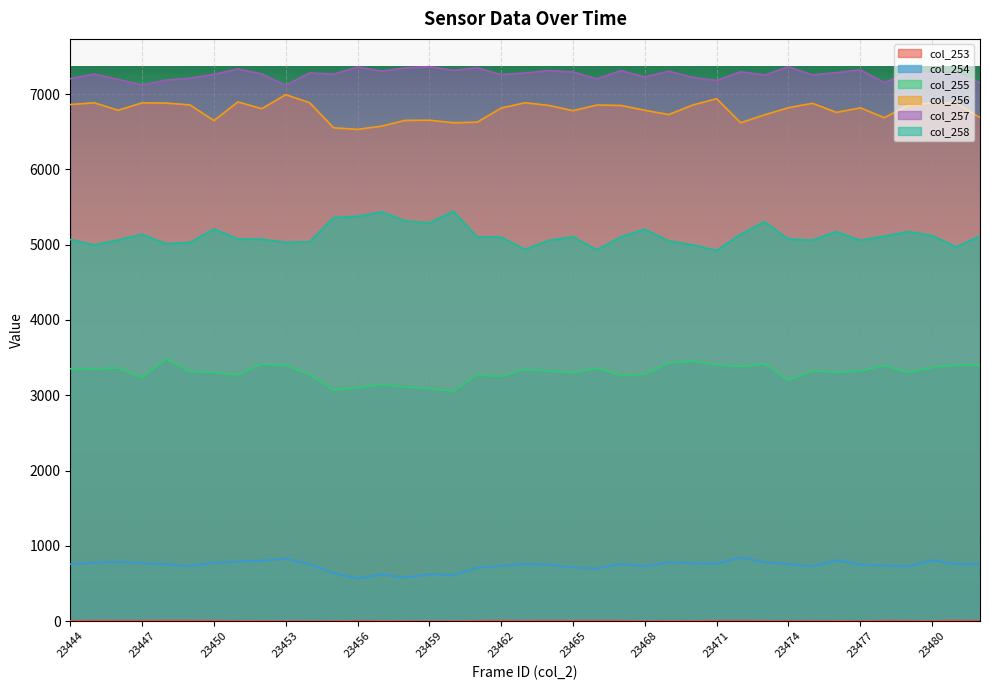

Which series changed the most between 23449 and 23474?

col_257